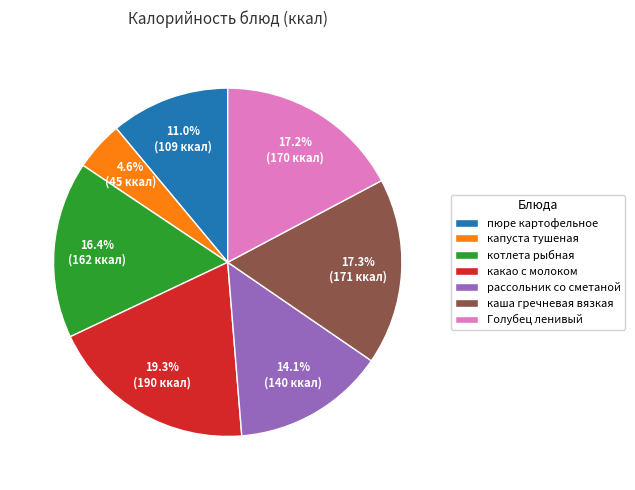

To the nearest percent, what is the difference between the largest and smallest slice percentages?

15%